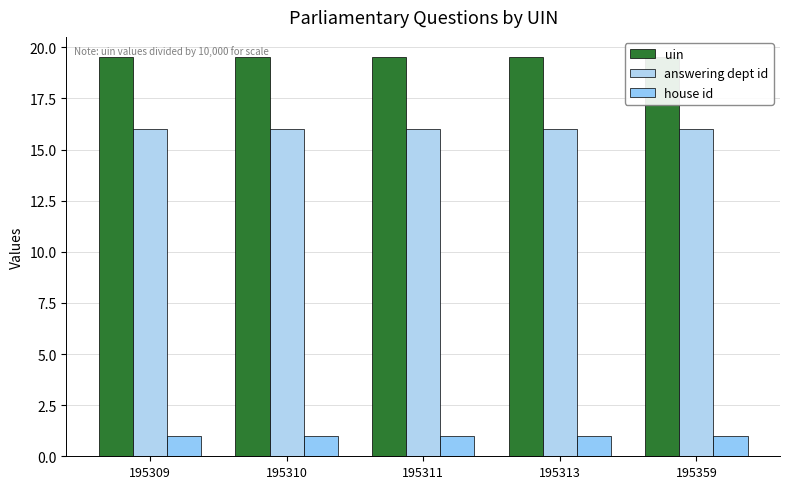

What is the difference between the highest and lowest values at 195310?

18.5